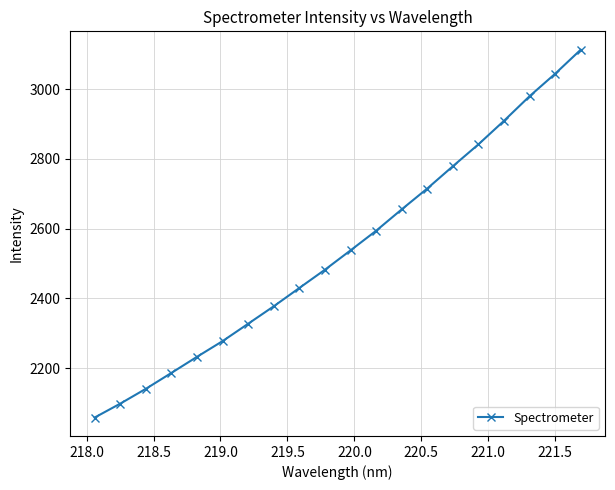

How many values are below 2537?

10